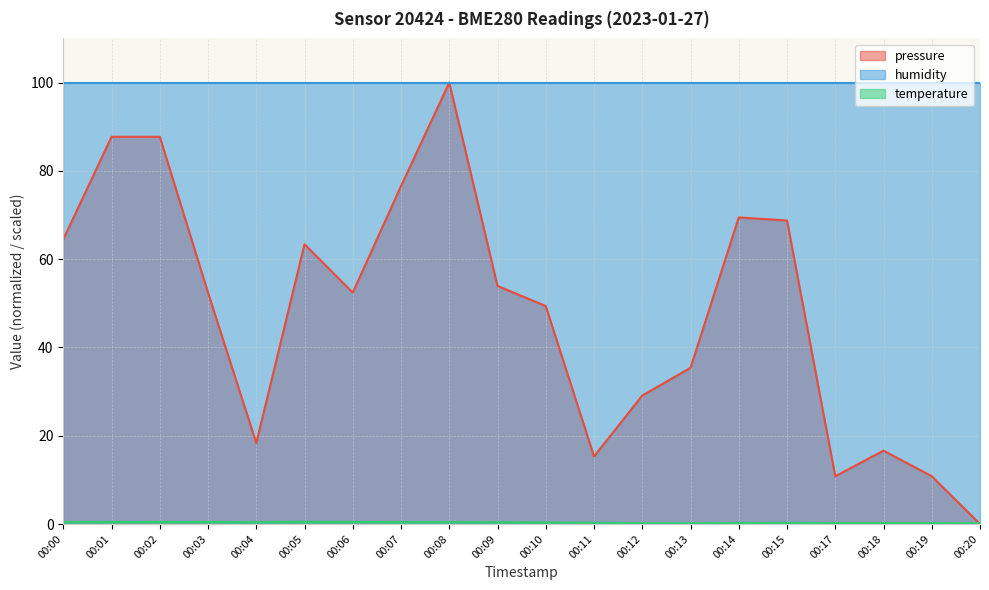

At which category is the sum across all series the highest?

00:08